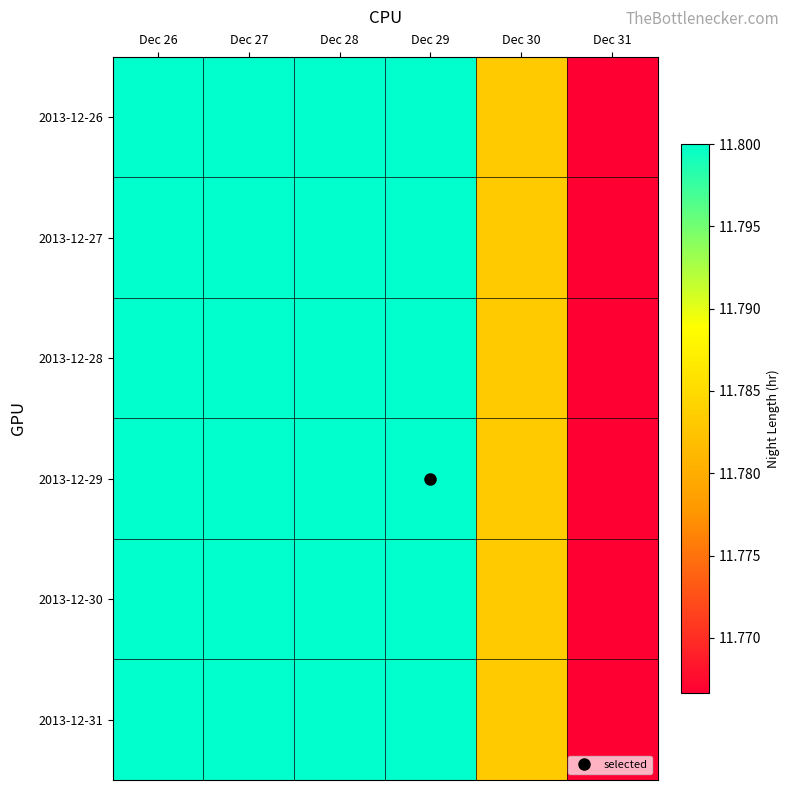

Reading right to left, transcribe all the data shown in this chart.

2013-12-26: Dec 31=11.8	Dec 30=11.8	Dec 29=11.8	Dec 28=11.8	Dec 27=11.8	Dec 26=11.8
2013-12-27: Dec 31=11.8	Dec 30=11.8	Dec 29=11.8	Dec 28=11.8	Dec 27=11.8	Dec 26=11.8
2013-12-28: Dec 31=11.8	Dec 30=11.8	Dec 29=11.8	Dec 28=11.8	Dec 27=11.8	Dec 26=11.8
2013-12-29: Dec 31=11.8	Dec 30=11.8	Dec 29=11.8	Dec 28=11.8	Dec 27=11.8	Dec 26=11.8
2013-12-30: Dec 31=11.8	Dec 30=11.8	Dec 29=11.8	Dec 28=11.8	Dec 27=11.8	Dec 26=11.8
2013-12-31: Dec 31=11.8	Dec 30=11.8	Dec 29=11.8	Dec 28=11.8	Dec 27=11.8	Dec 26=11.8